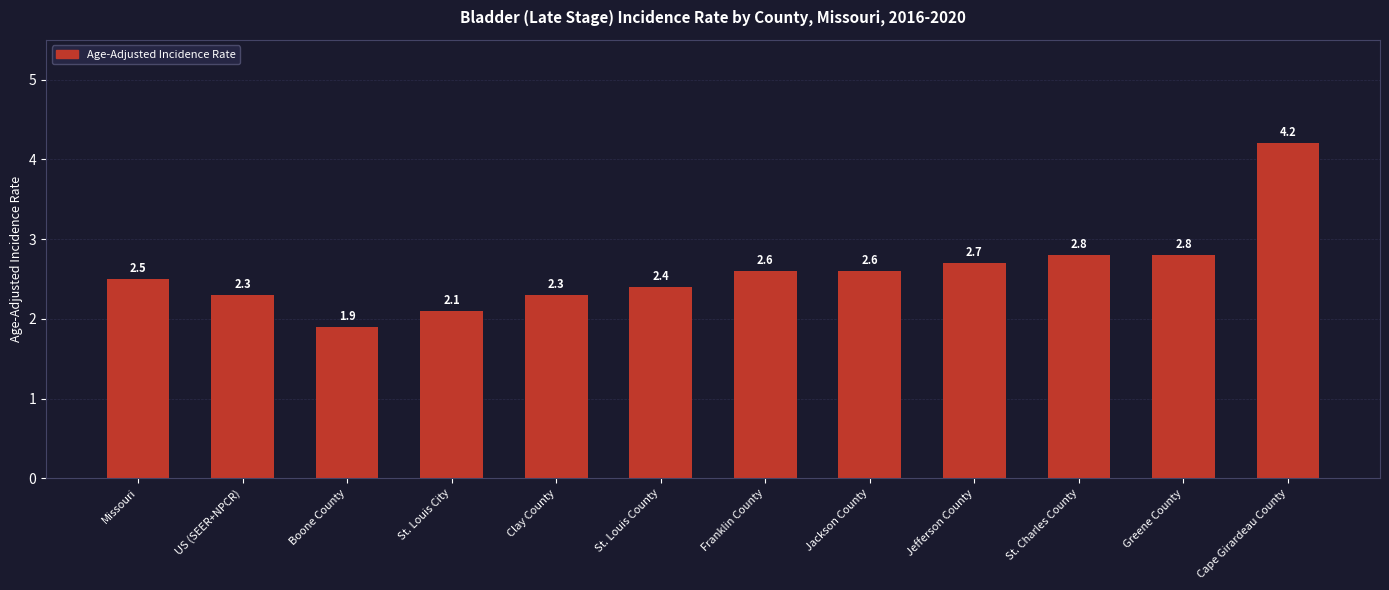

What is the label of the 12th bar from the right?

Missouri